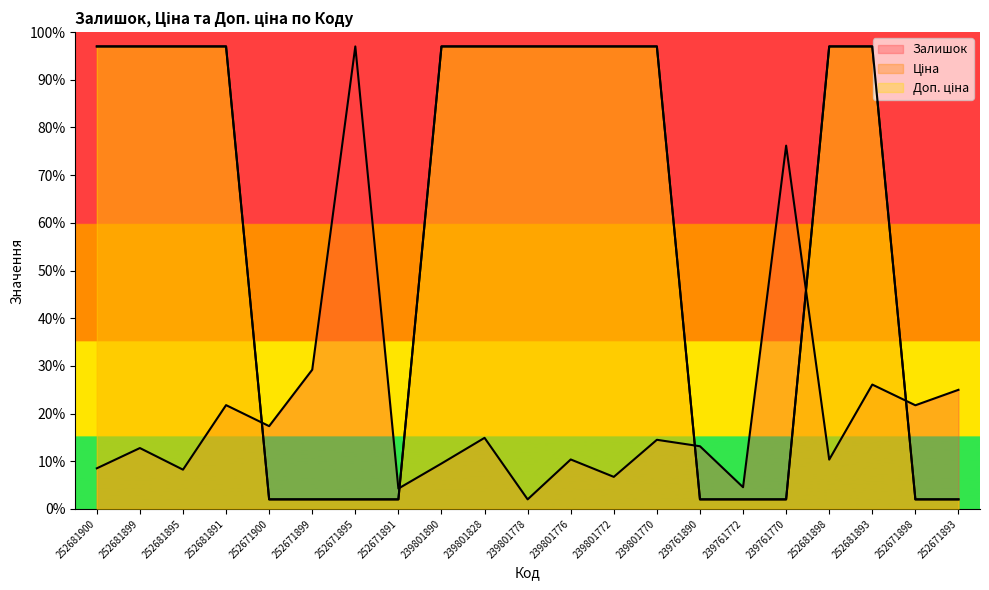

What is the approximate value of Доп. ціна at 252681893?

97.0